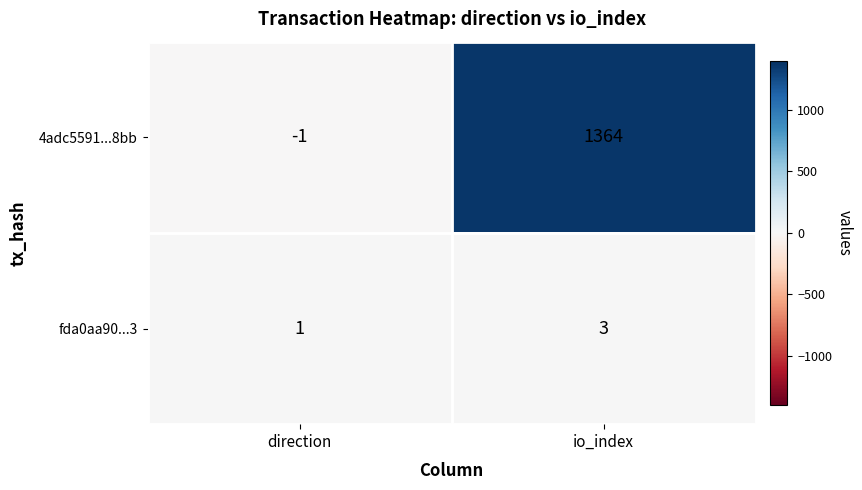

How many data points in 4adc5591...8bb are less than 1364?

1